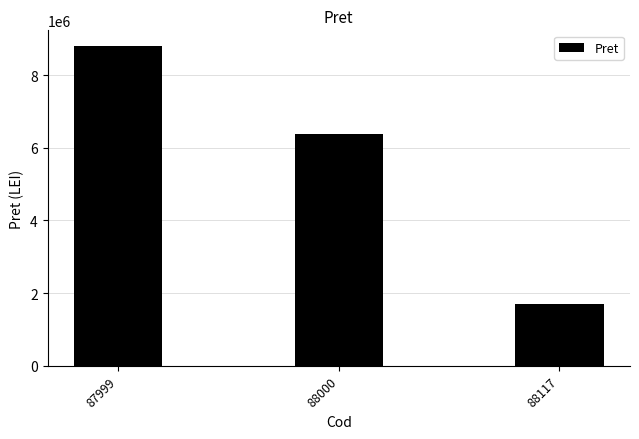

Reading left to right, extract all data points from this chart.

8795600	6375300	1695400